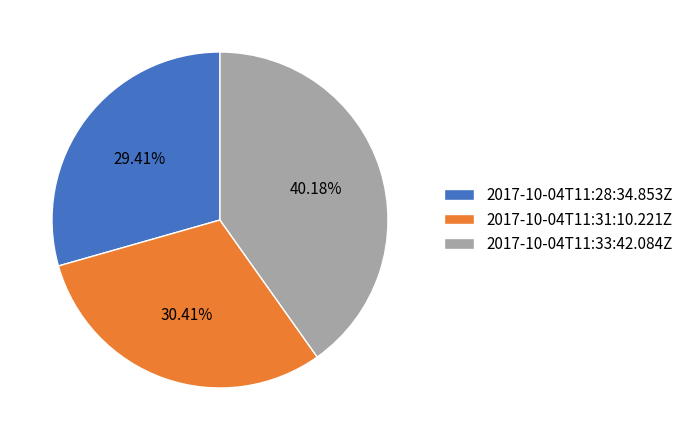

What is the largest slice in the pie chart?

2017-10-04T11:33:42.084Z